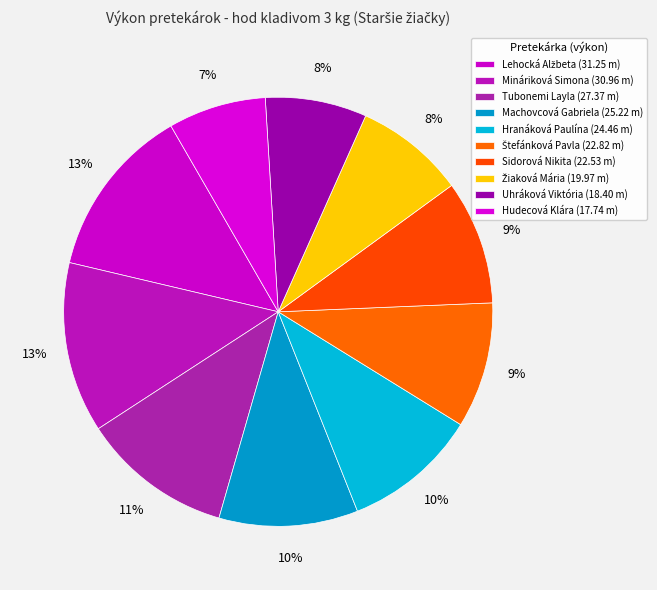

How many segments does this pie chart have?

10